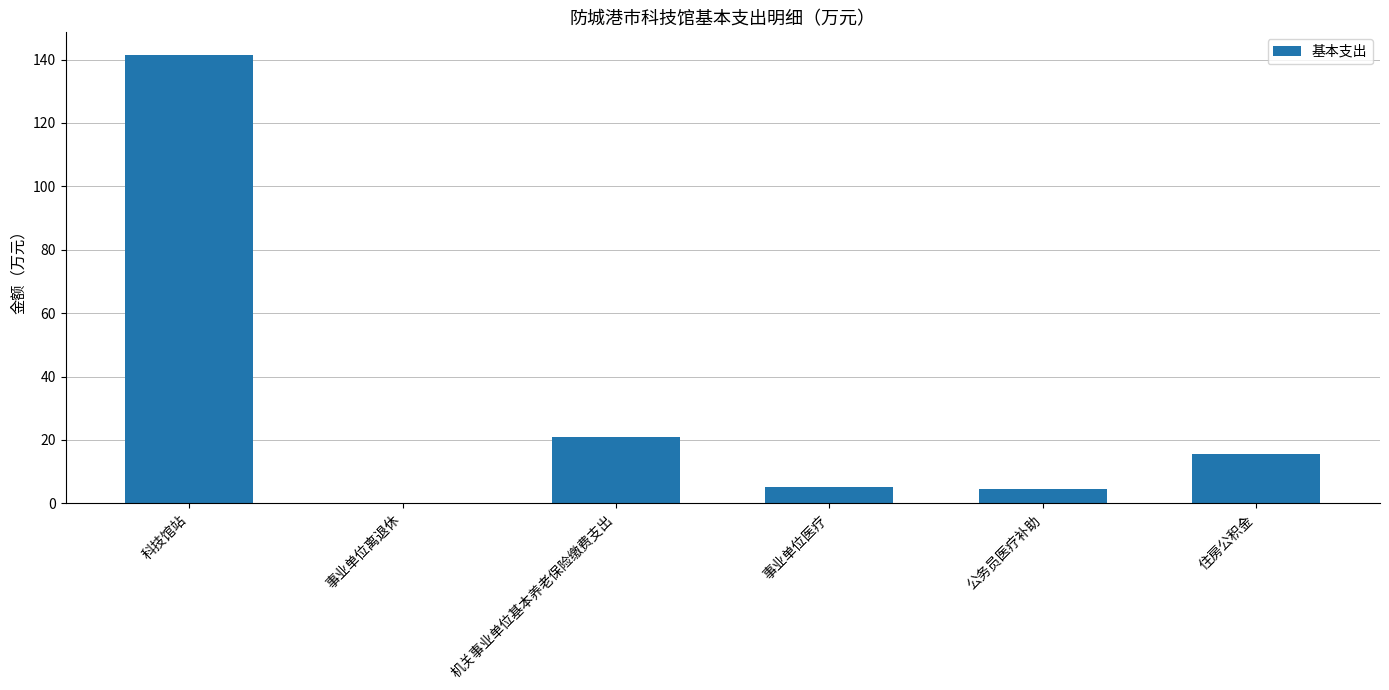

Between 公务员医疗补助 and 机关事业单位基本养老保险缴费支出, which is larger?

机关事业单位基本养老保险缴费支出